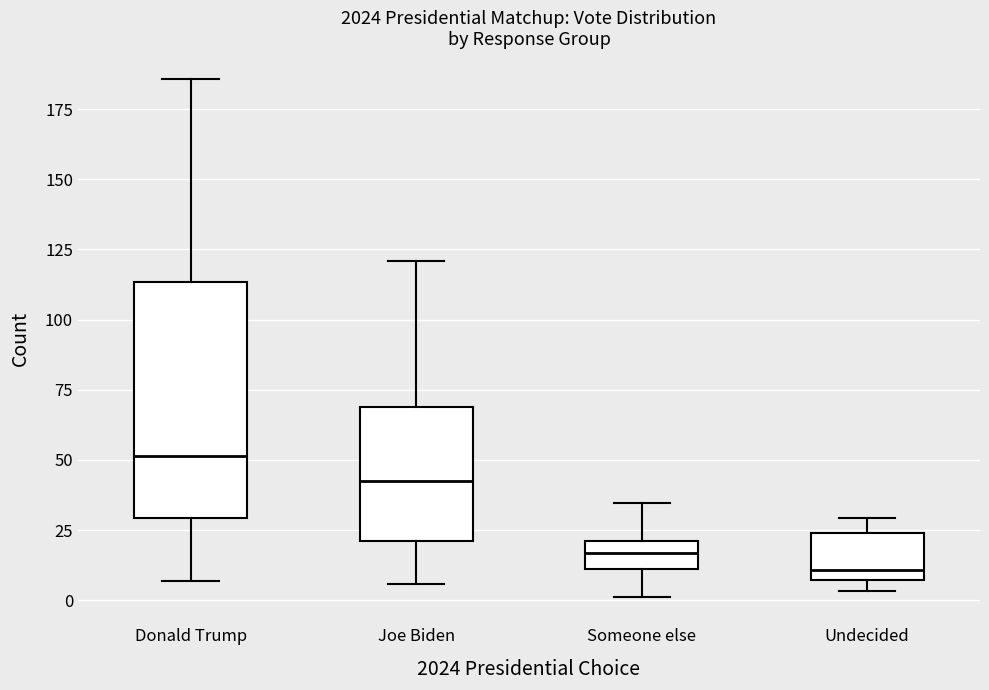

Reading left to right, read every box against the y-axis: the position of its median line, the range the box covers, and the ends of its whiskers. The values are not printed on the chart, so give them approximately, as read against the axis.

Donald Trump: median 50, box 30 to 115, whiskers 5 to 185
Joe Biden: median 40, box 20 to 70, whiskers 5 to 120
Someone else: median 15, box 10 to 20, whiskers 0 to 35
Undecided: median 10, box 5 to 25, whiskers 5 (just below the box's lower edge) to 30